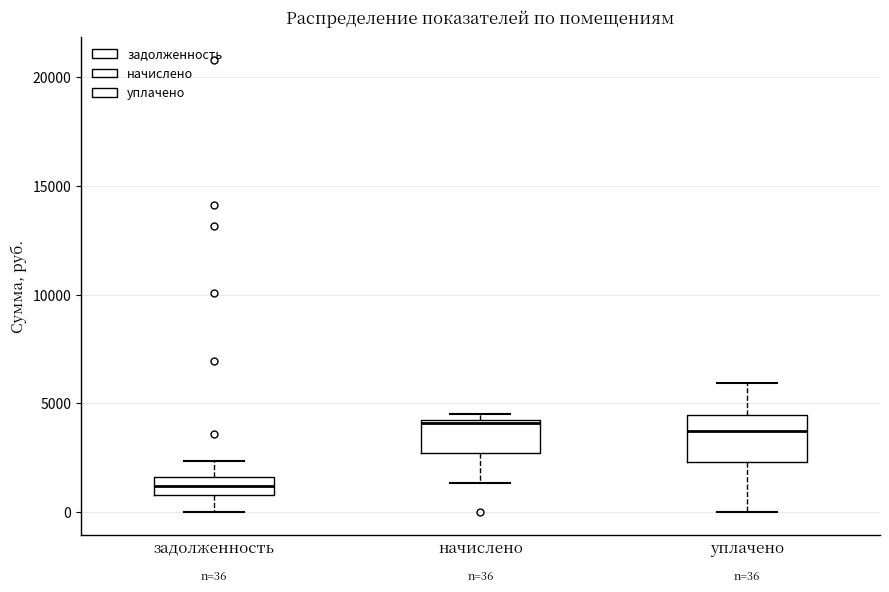

Which box is the tallest, from its lower edge to its upper edge?

уплачено